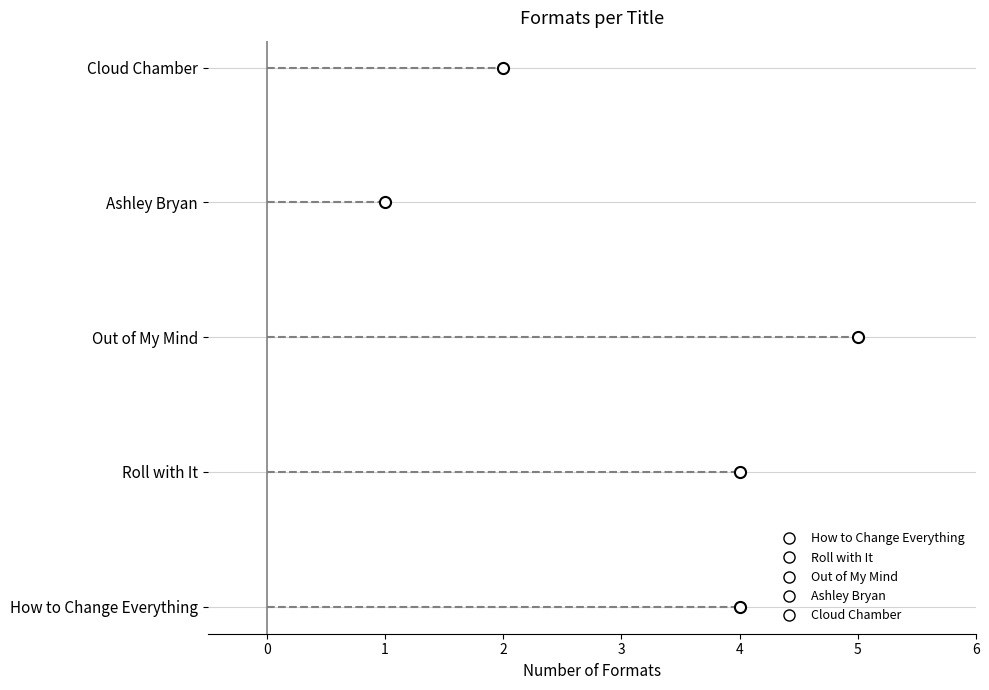

The chart shows a value of 2 at Cloud Chamber. True or false?

True